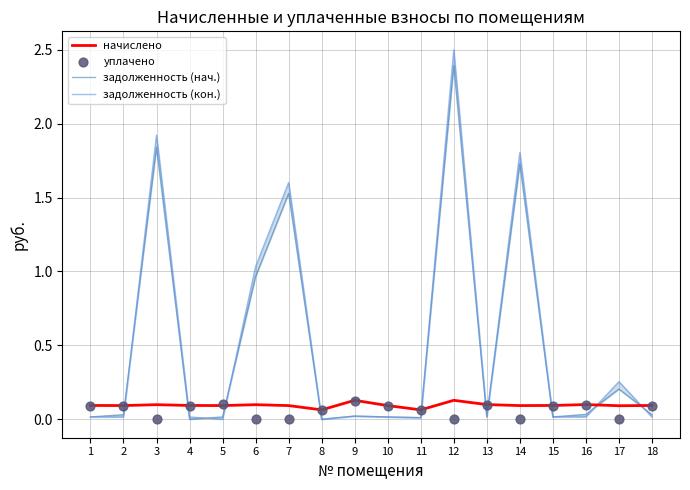

Which series has the largest Y range (max minus min)?

задолженность (кон.)